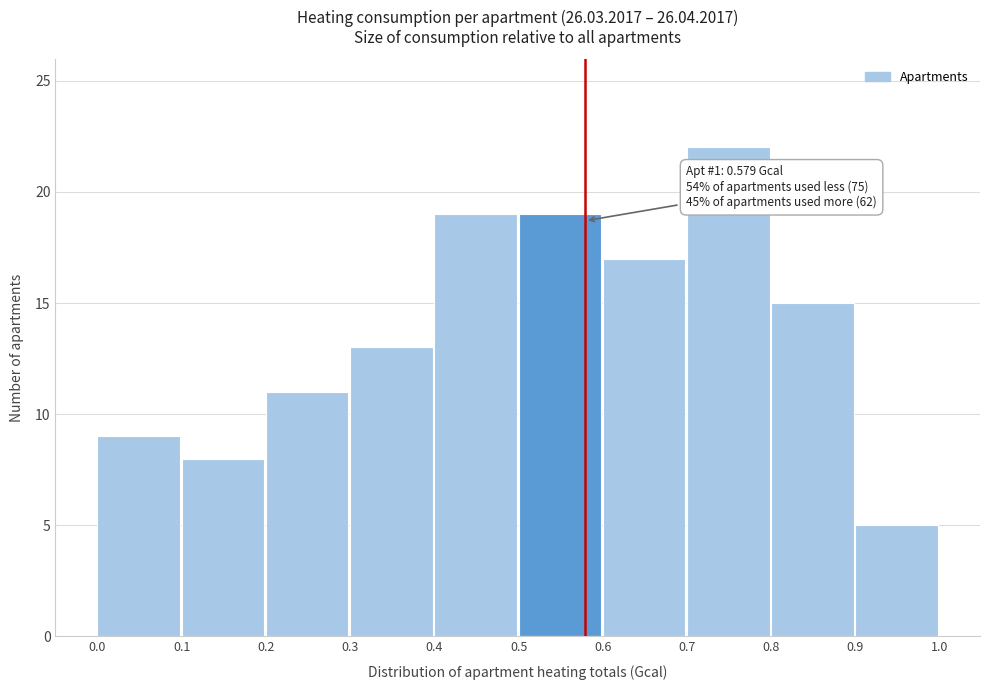

Over which range of the x-axis is the bar tallest?

0.7 to 0.8